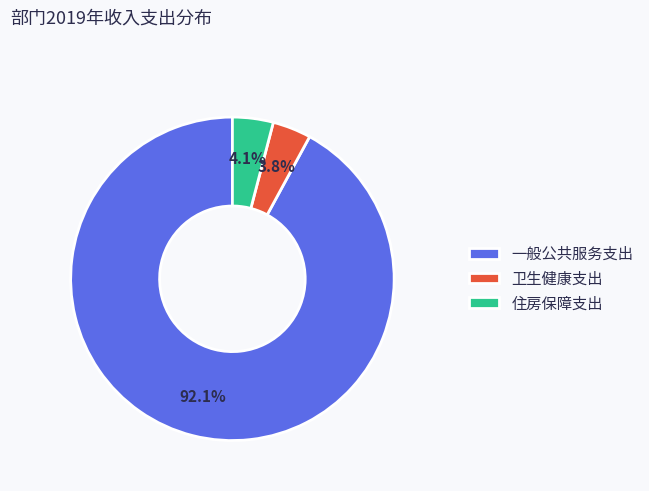

Count the number of slices in the pie.

3